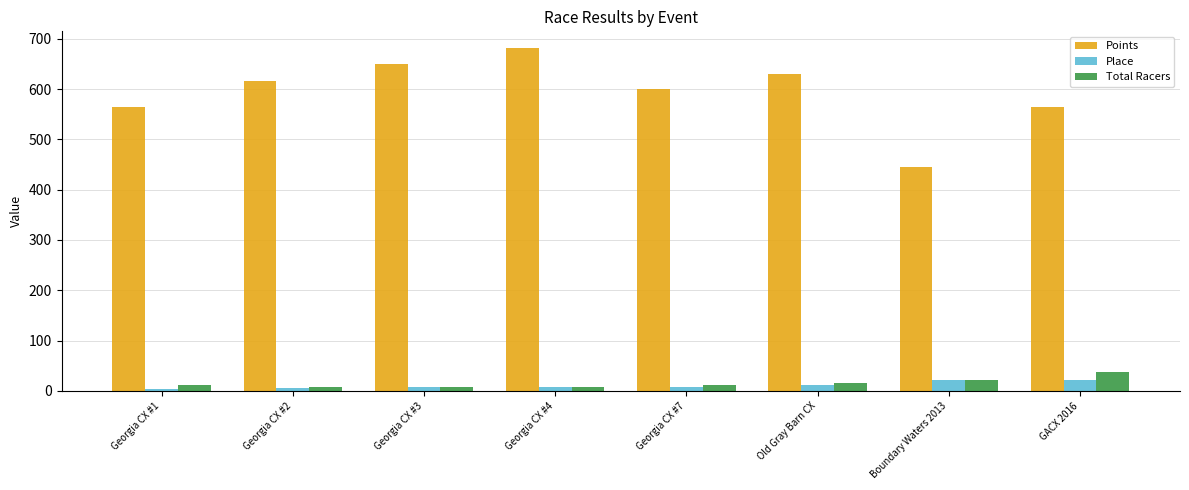

At how many categories does at least one series exceed 481?

7